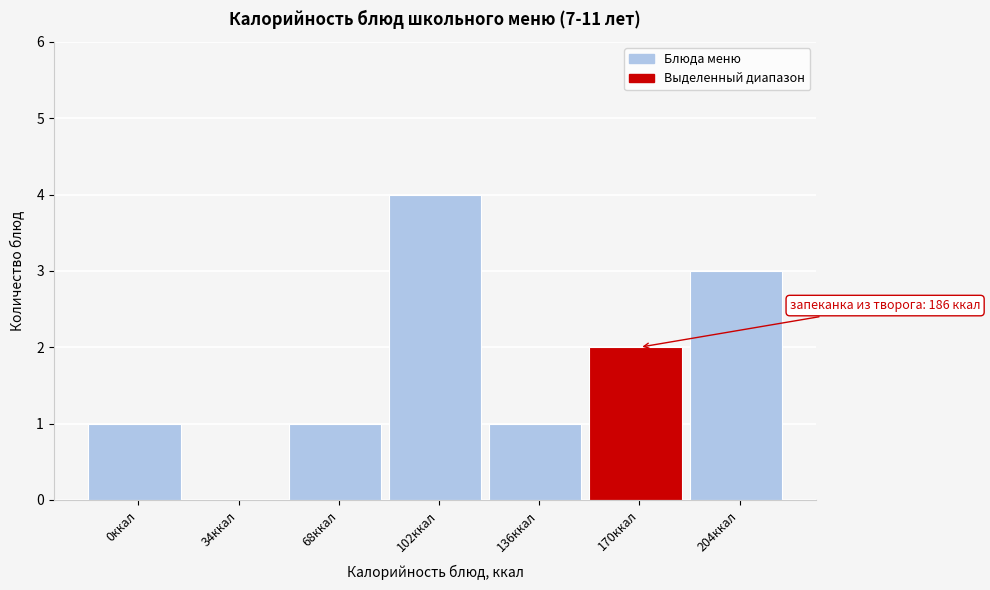

Reading right to left, transcribe all the data shown in this chart.

204ккал=3	170ккал=2	136ккал=1	102ккал=4	68ккал=1	34ккал=0	0ккал=1